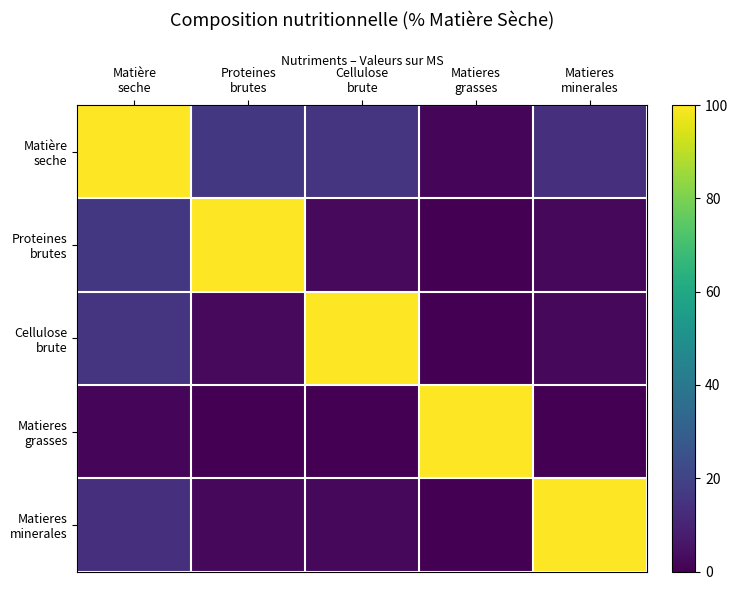

Between Matière seche and Matieres minerales, which series saw the biggest shift?

Matière seche